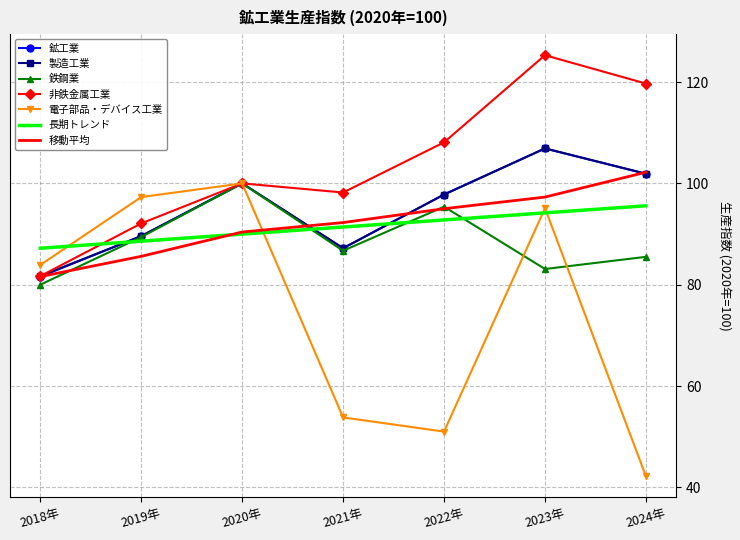

What is the difference between the highest and lowest values at 2021年?

44.4